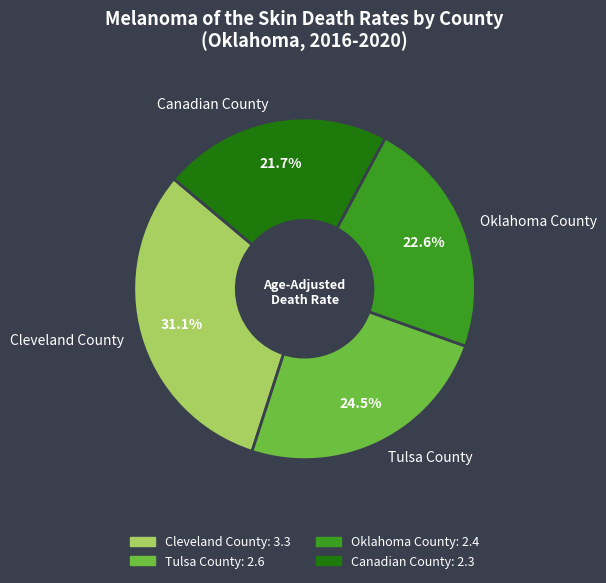

Which category has the biggest portion of the pie?

Cleveland County